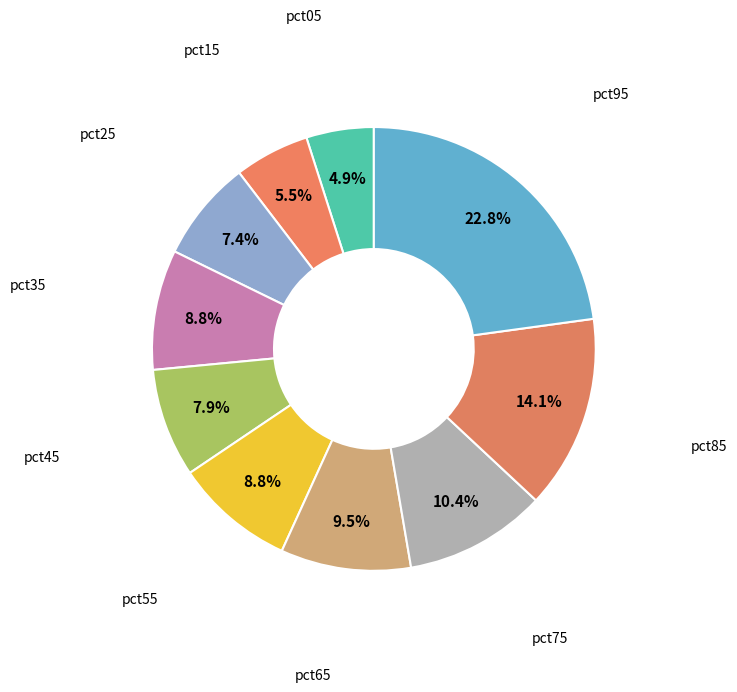

How many slices are in this pie chart?

10